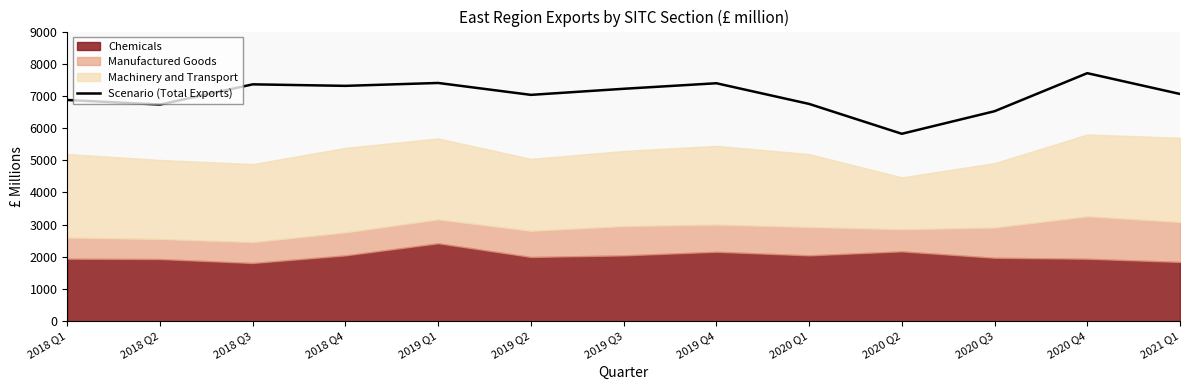

What is the sum of all values?

91200